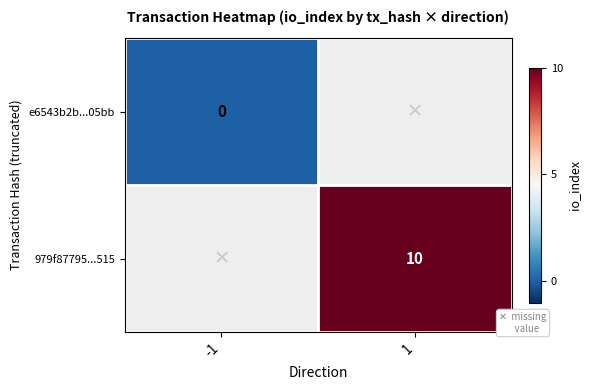

Is it true that 979f87795...515 equals 14 at 1?

False